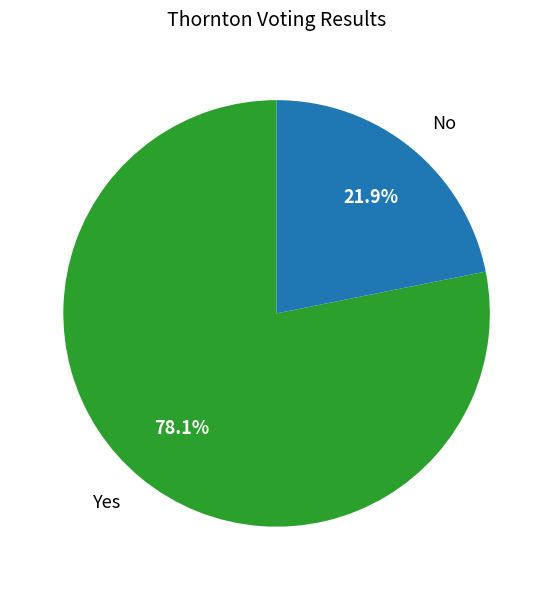

Rank the categories by value from highest to lowest.

Yes, No